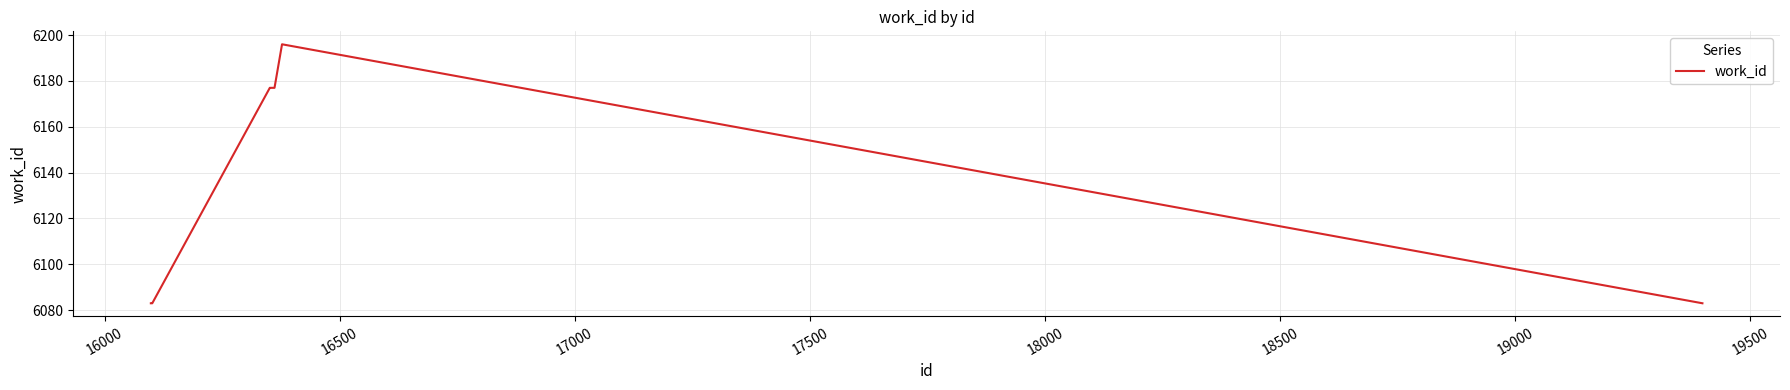

Does the chart display data point markers on the line(s)?

No